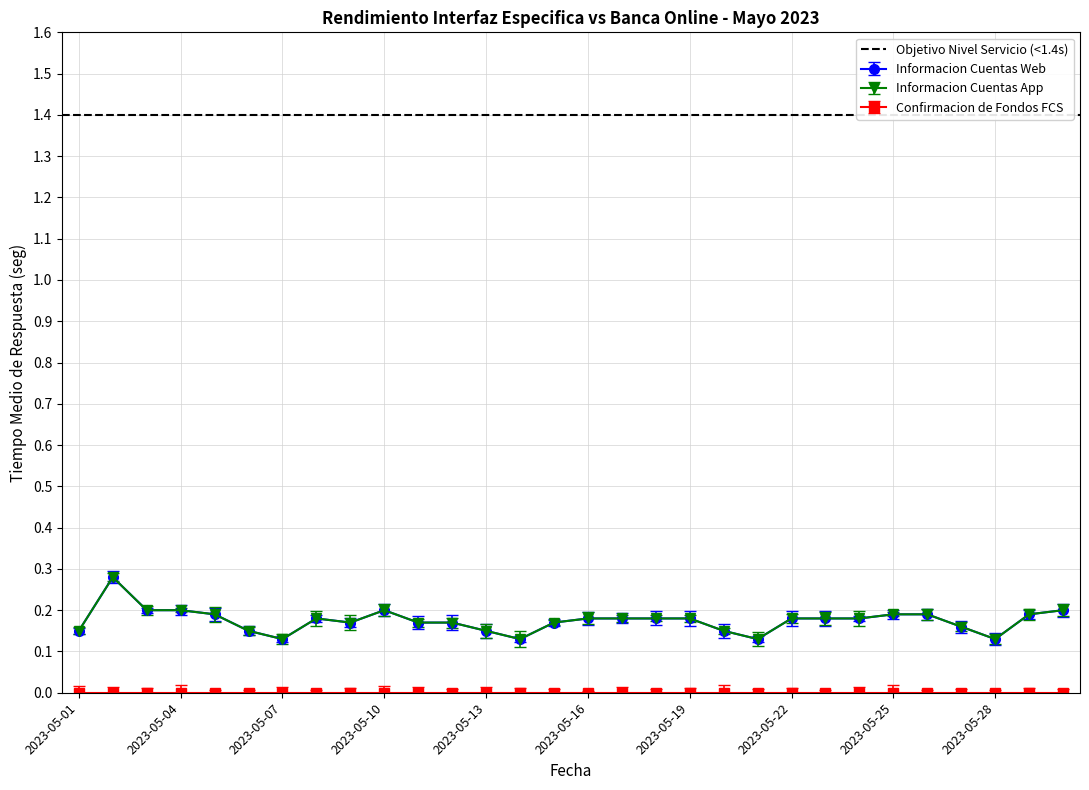

Is the value of Informacion Cuentas Web at 2023-05-08 greater than the value of Informacion Cuentas App at 2023-05-16?

No